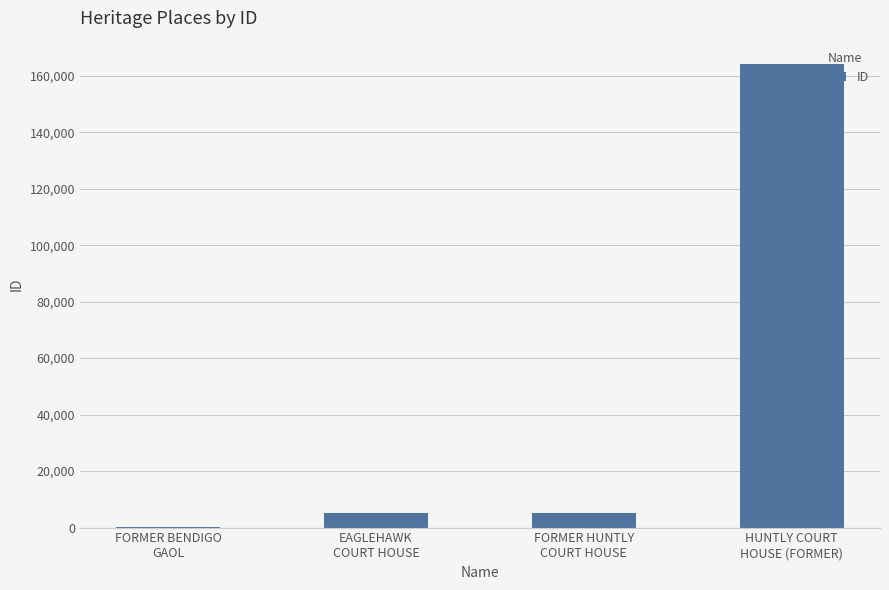

What is the greatest value displayed?

164200